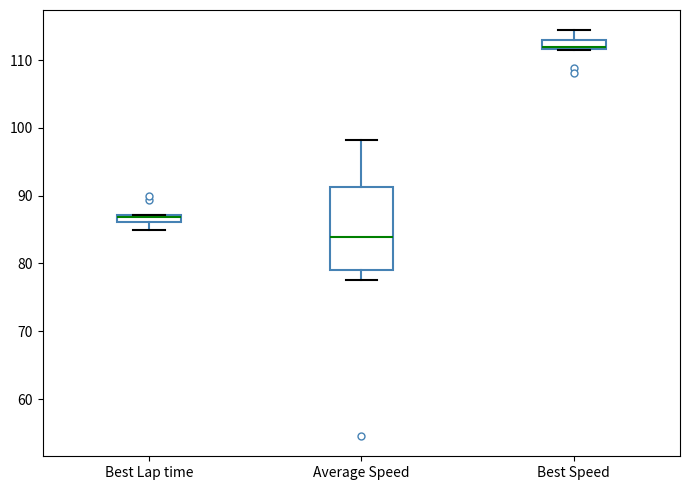

Which box is the tallest, from its lower edge to its upper edge?

Average Speed